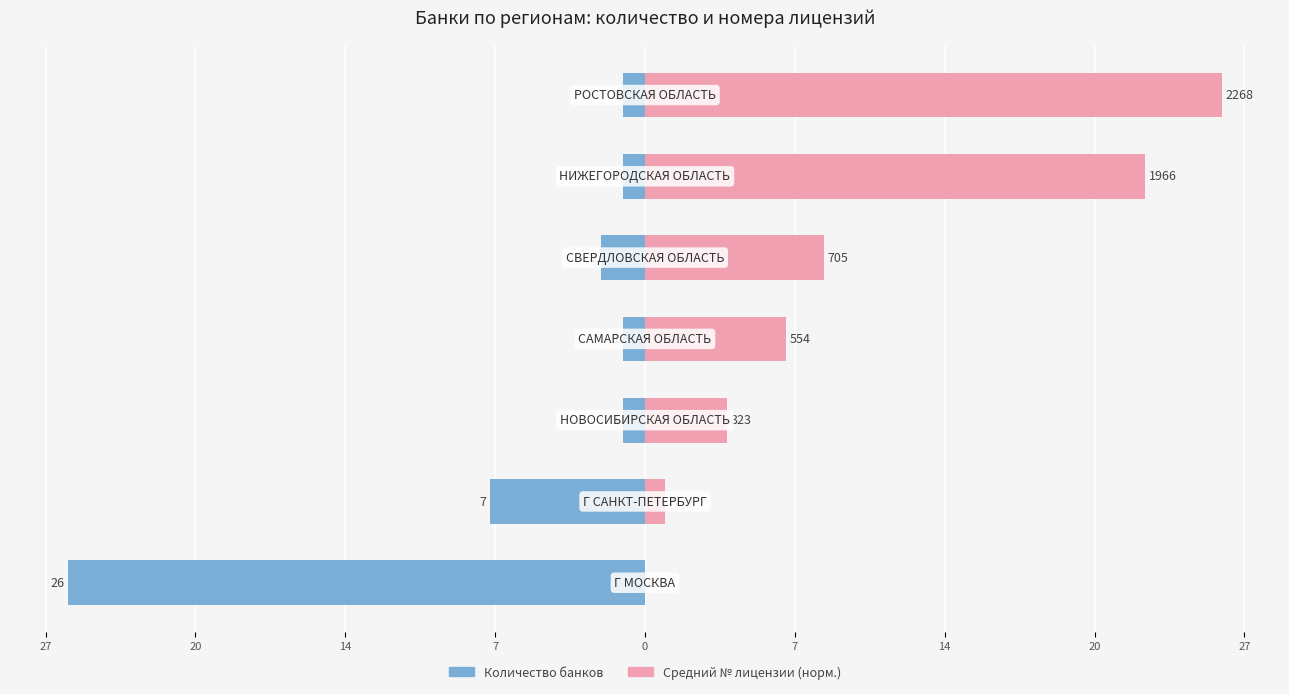

What is the total value across all series at 0?

6.1